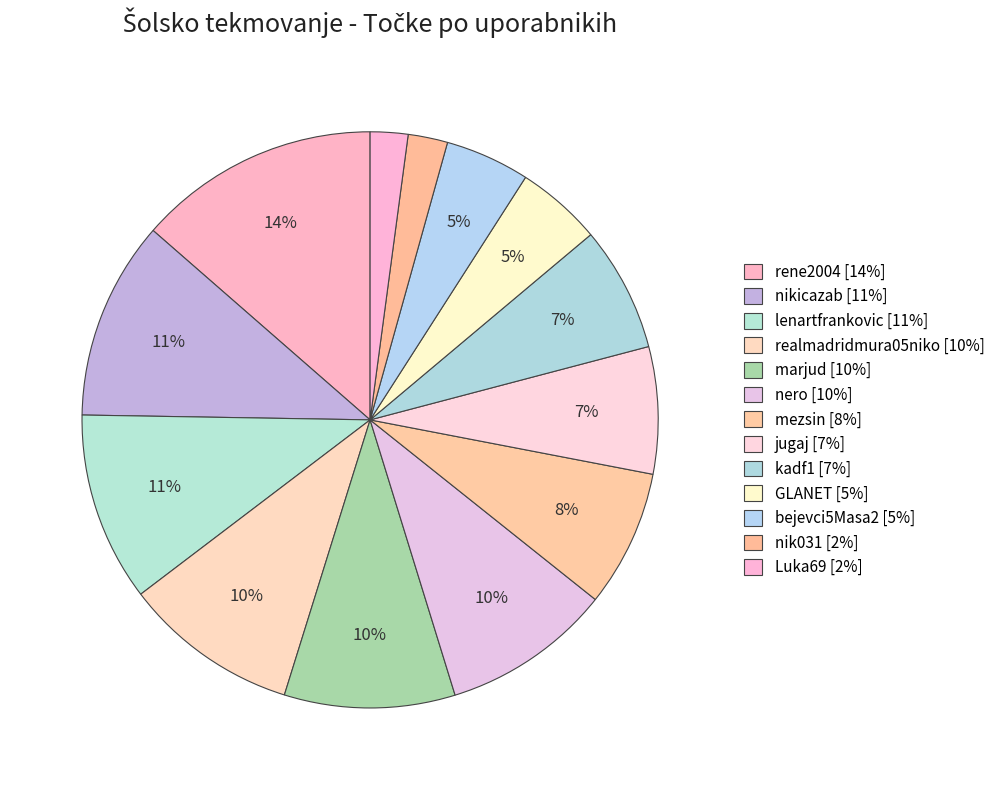

What percentage is the nero slice, to the nearest percent?

10%